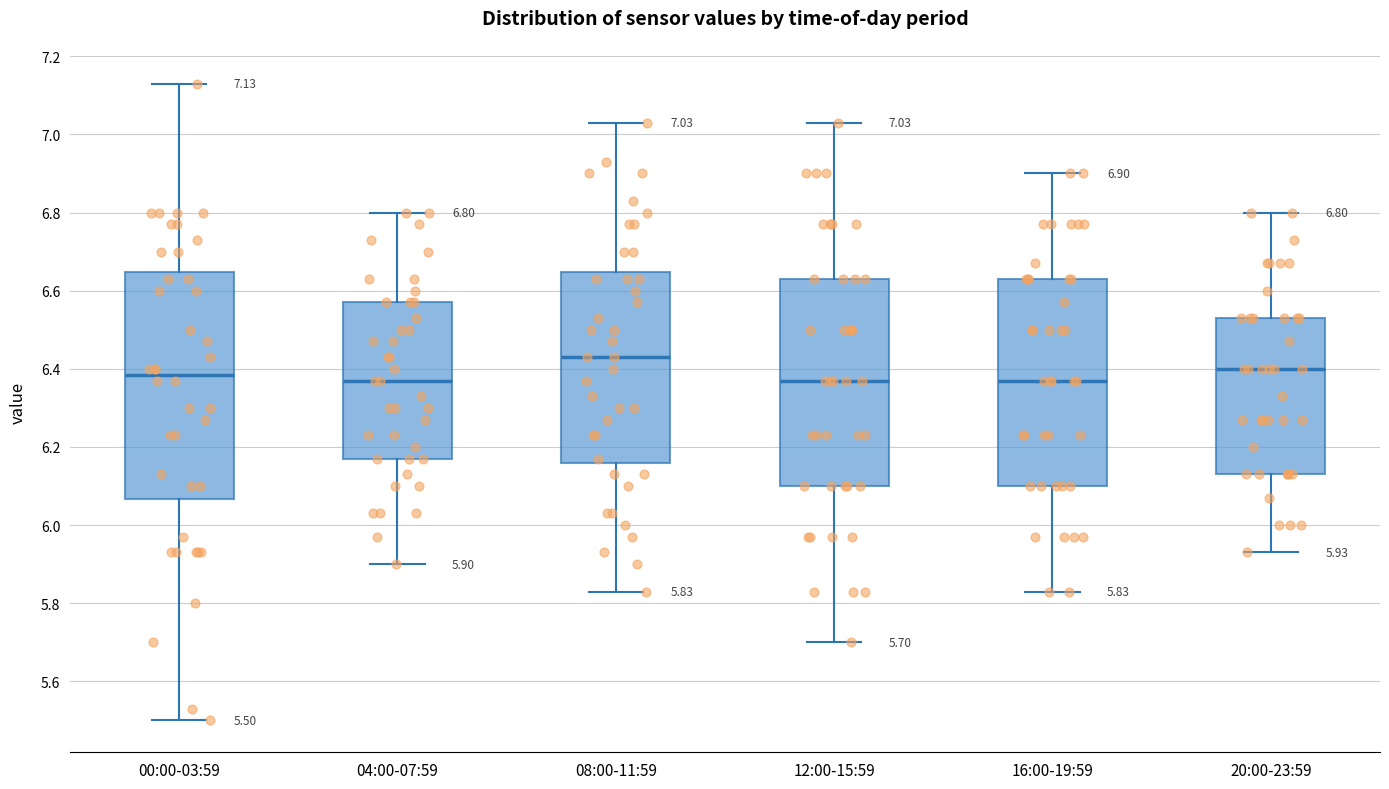

Comparing the boxes themselves (not the whiskers), which one is the tallest?

00:00-03:59